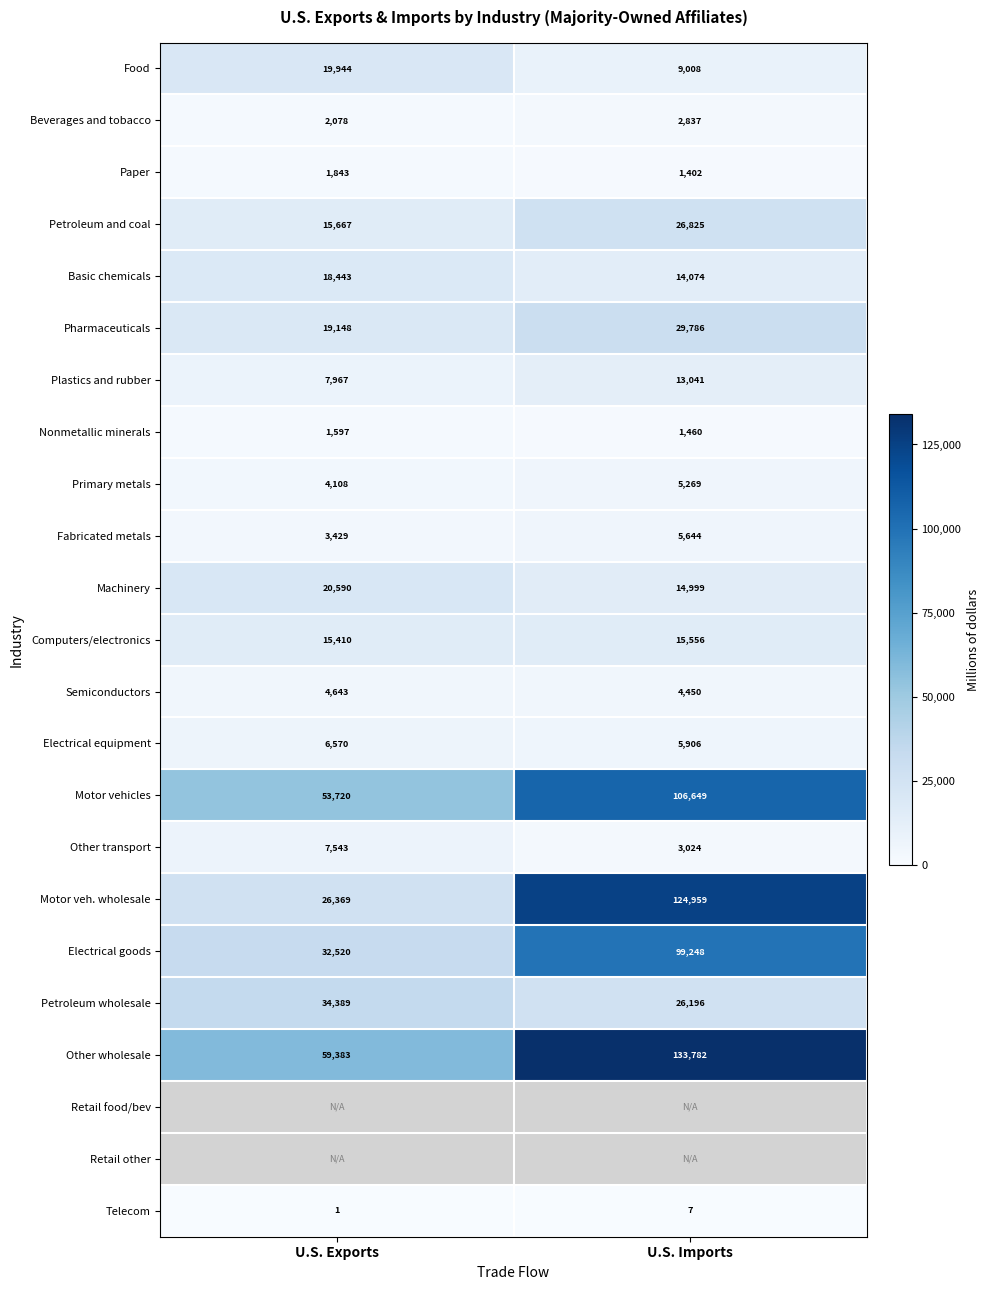

Which has a higher value, U.S. Exports or U.S. Imports?

U.S. Exports